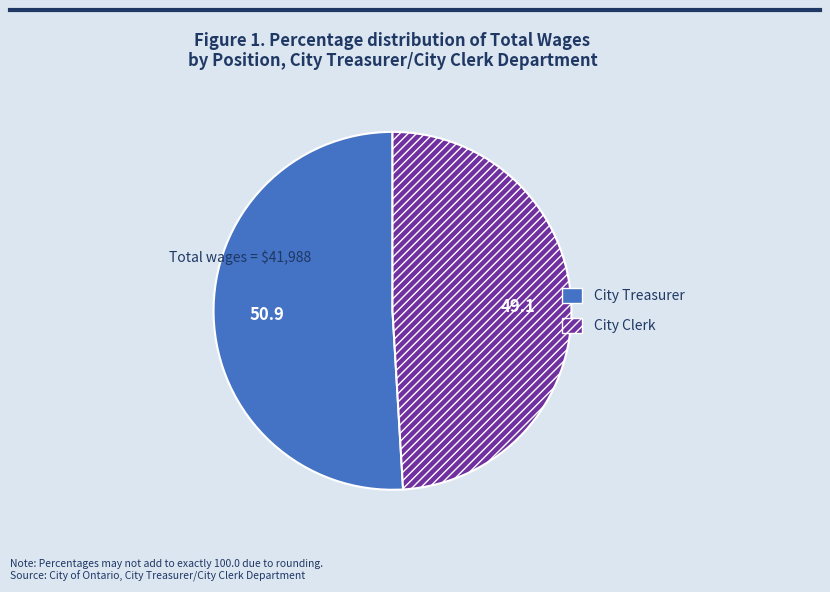

Is it true that City Treasurer is 51% of the pie?

True